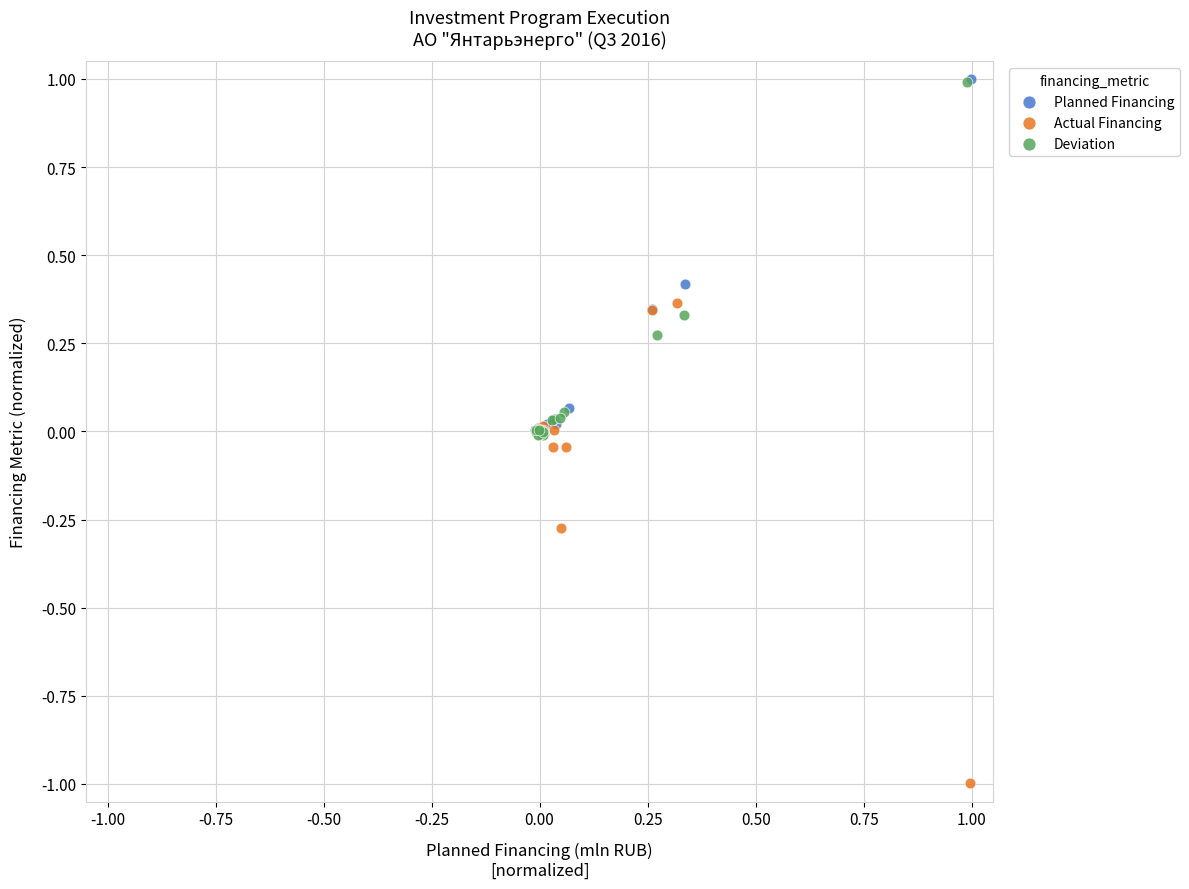

What are all the series names shown in the legend?

Planned Financing, Actual Financing, Deviation